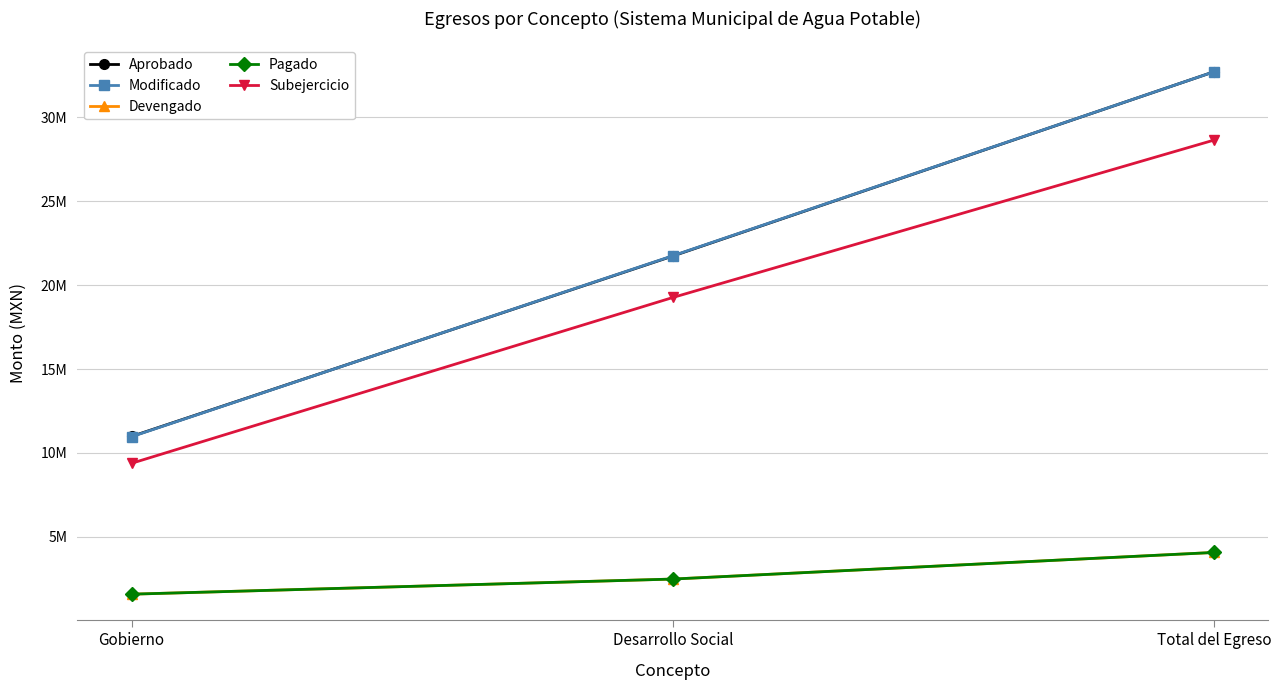

Is the value of Modificado at Gobierno greater than the value of Devengado at Desarrollo Social?

Yes